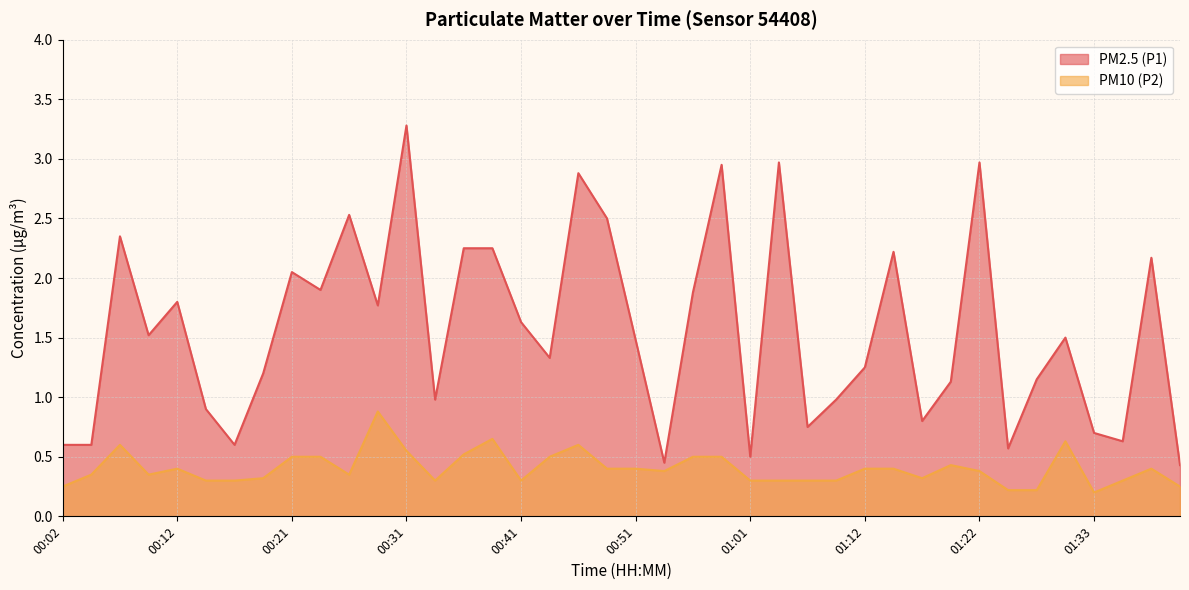

Where is PM10 (P2) nearest to the value 0?

01:33